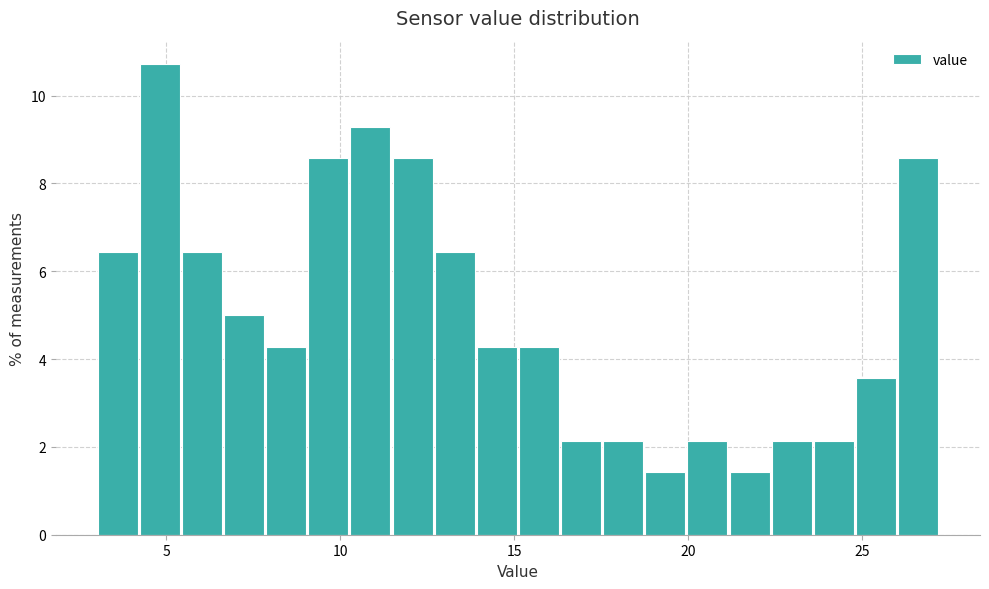

Read against the x-axis, roughly where is the centre of the tallest bar?

5.0